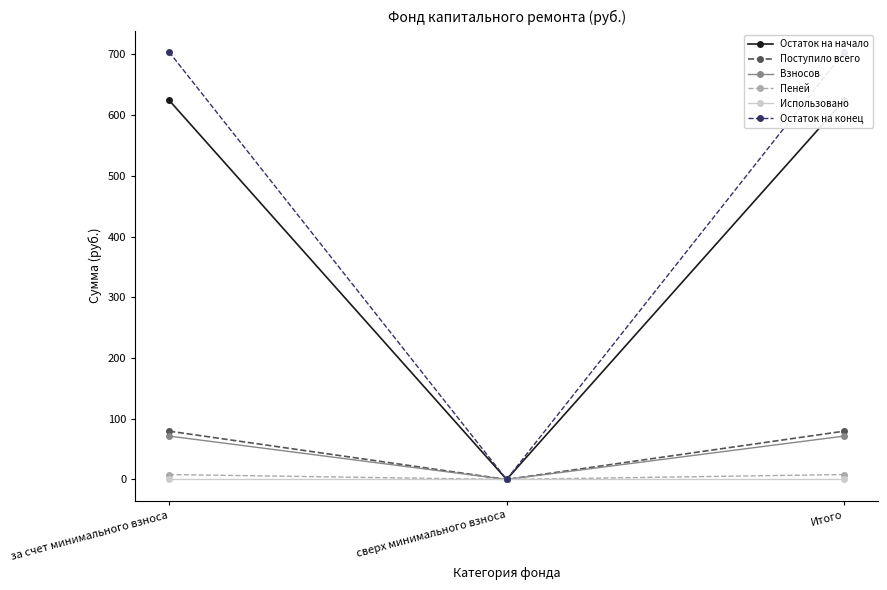

What are all the series names shown in the legend?

Остаток на начало, Поступило всего, Взносов, Пеней, Использовано, Остаток на конец